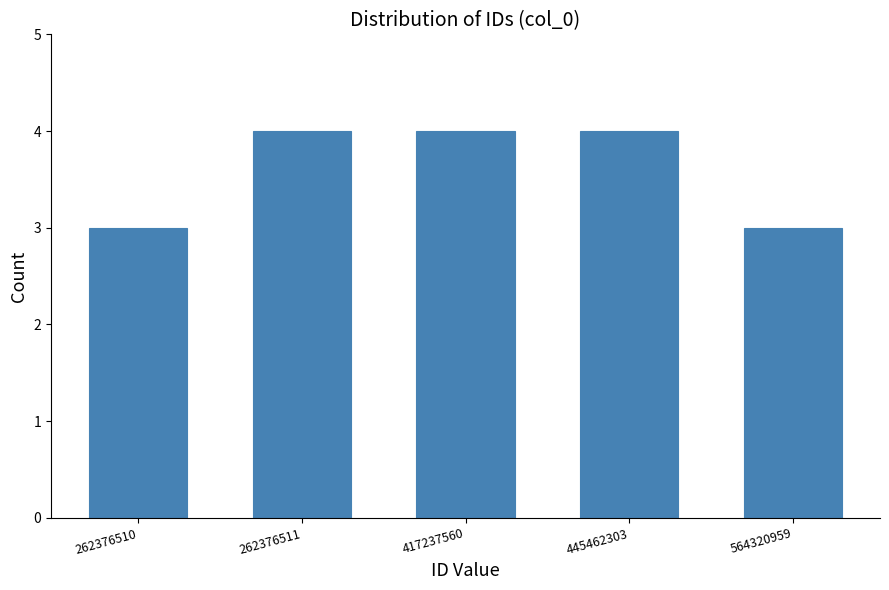

Reading right to left, list all the values displayed in this chart.

3	4	4	4	3